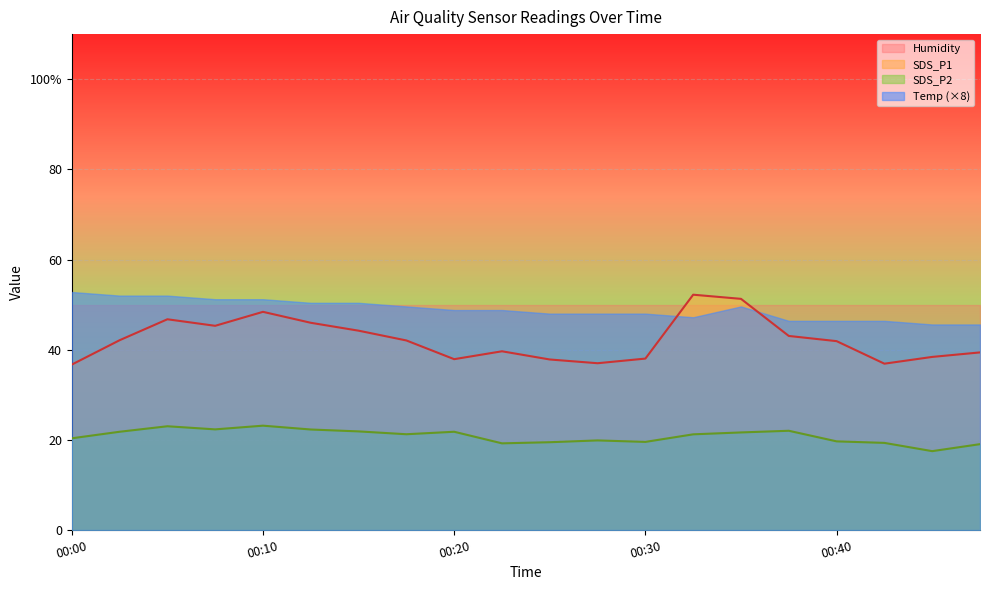

What is the sum of the SDS_P1 values at 00:15 and 00:08?

89.5